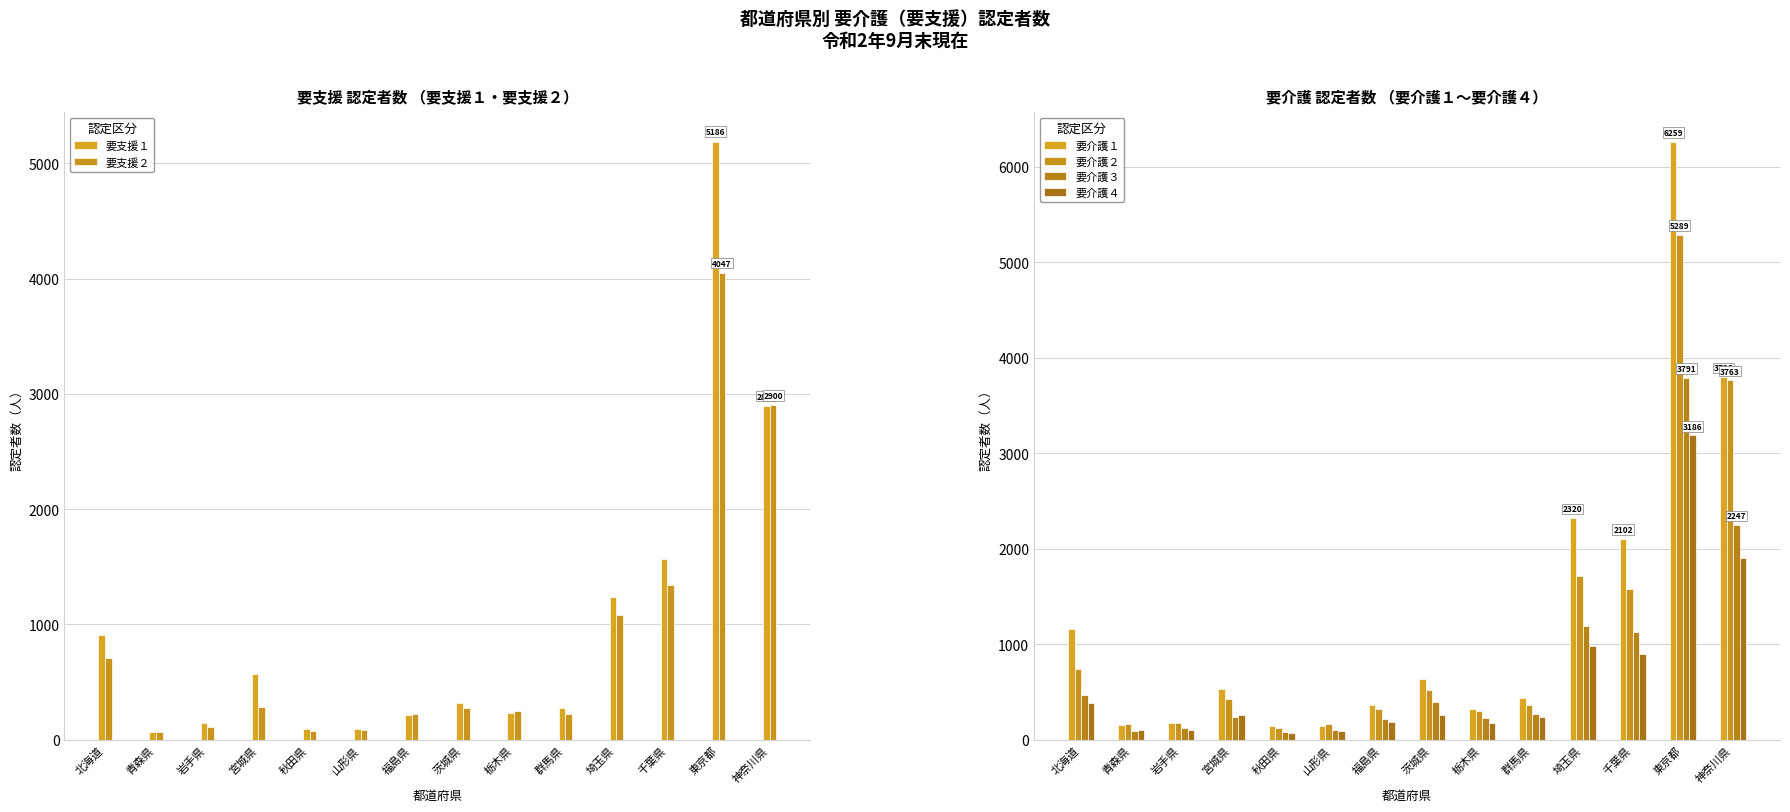

Is it true that 要介護１ equals 797 at 宮城県?

False